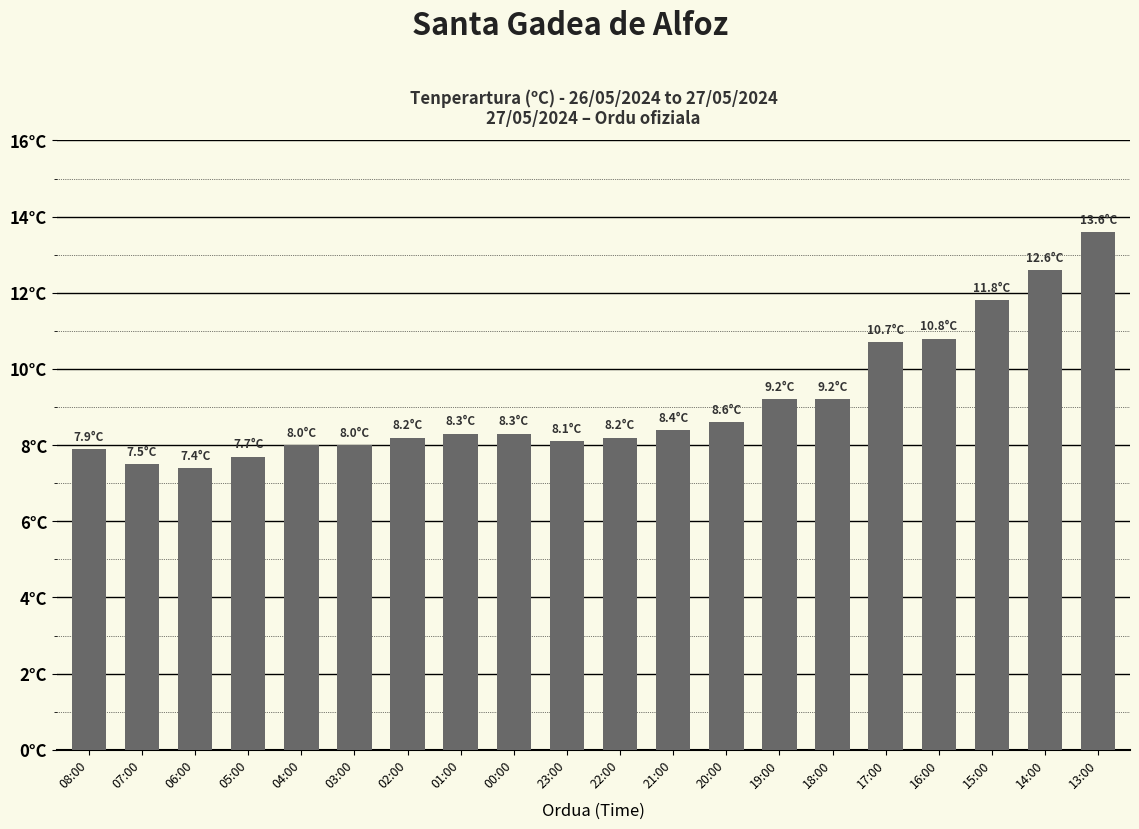

Are the bars horizontal?

No